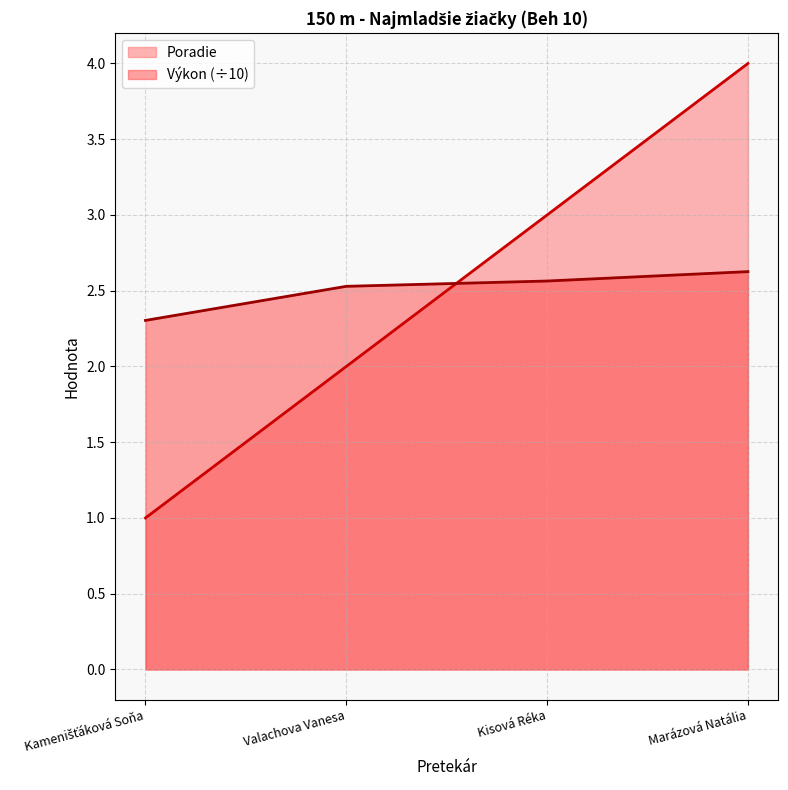

How many lines are shown in the chart?

2